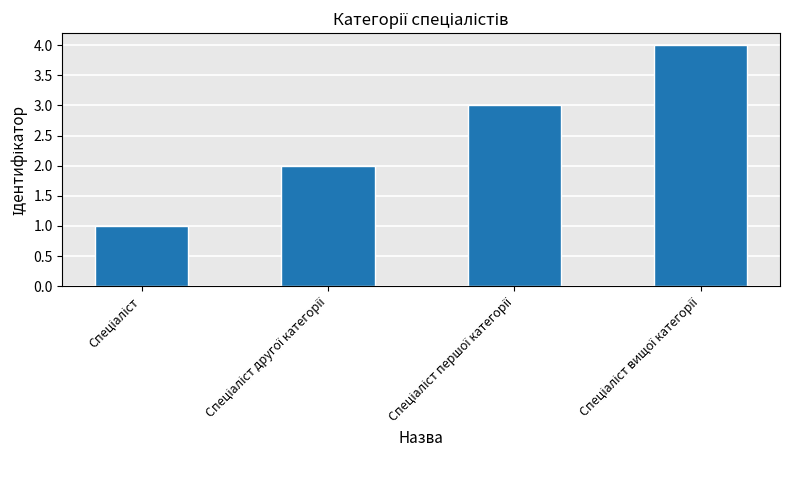

What is the sum of all values?

10